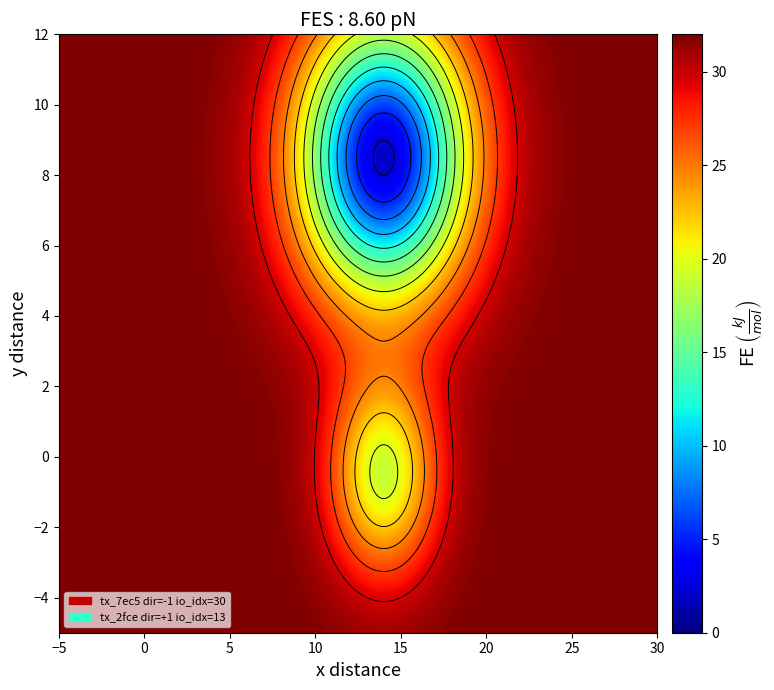

What is the difference between the 2fce0bac324dbdee923a514a48564801cf793a0 values at direction and io_index?

12